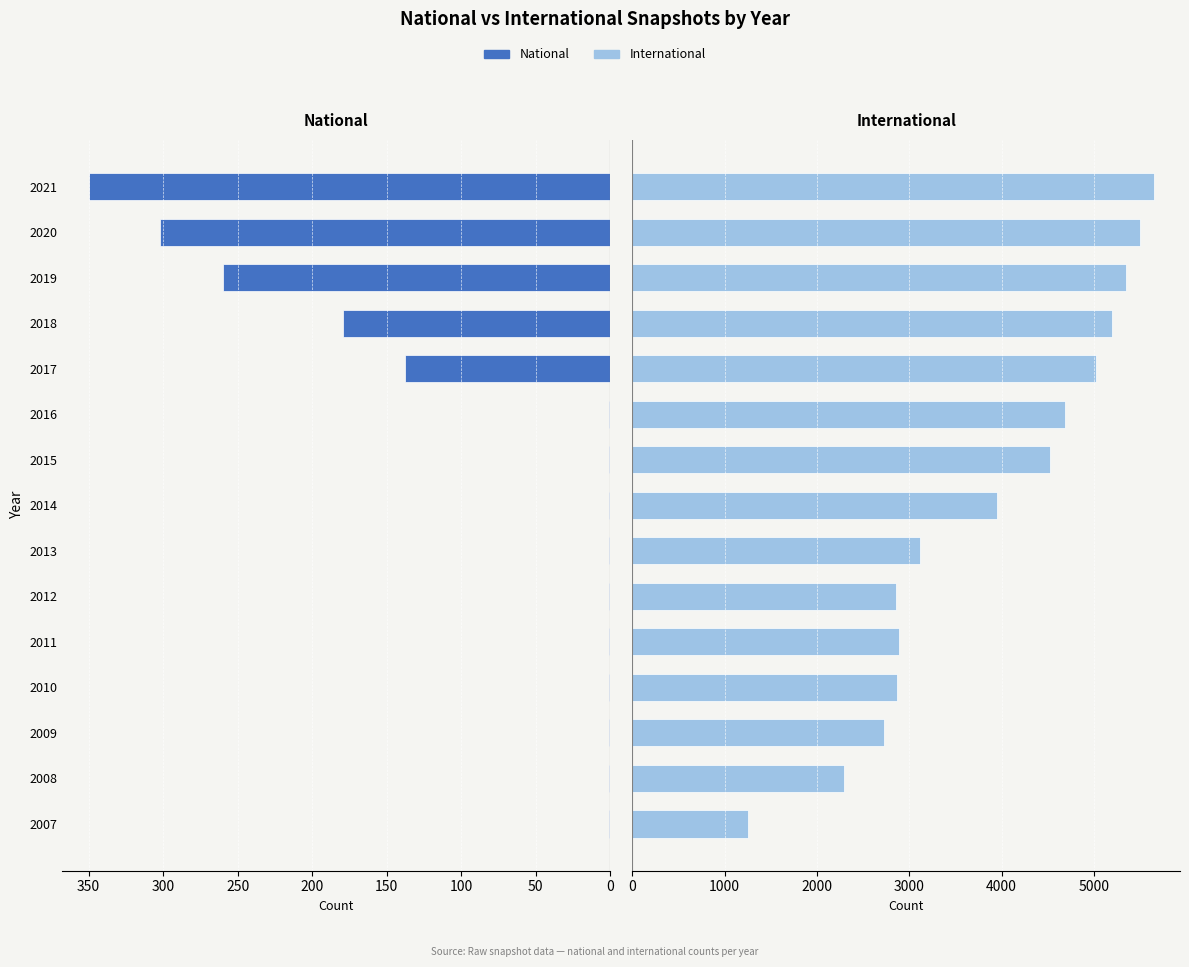

Between 2021 and 2007, which is larger?

2021